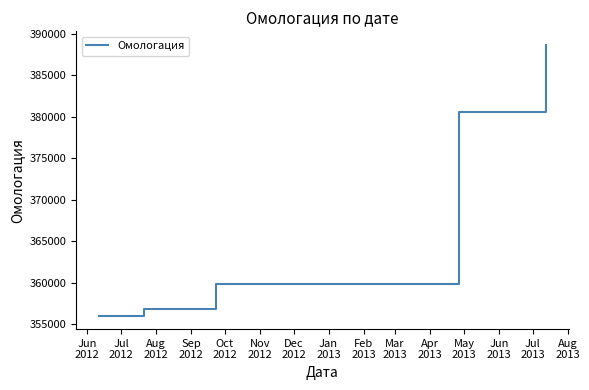

True or false: there are more than 2 points higher than both neighbors.

False